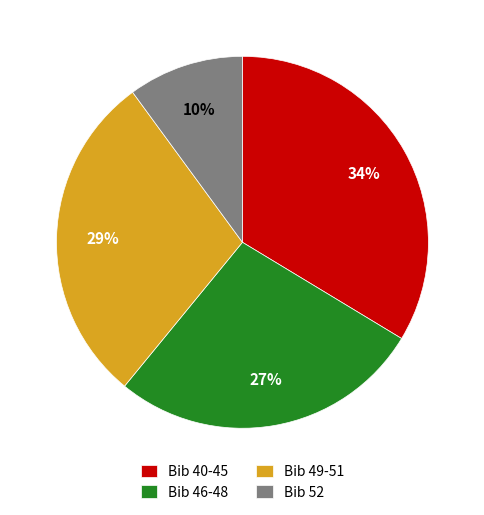

What is the smallest slice in the pie chart?

Bib 52